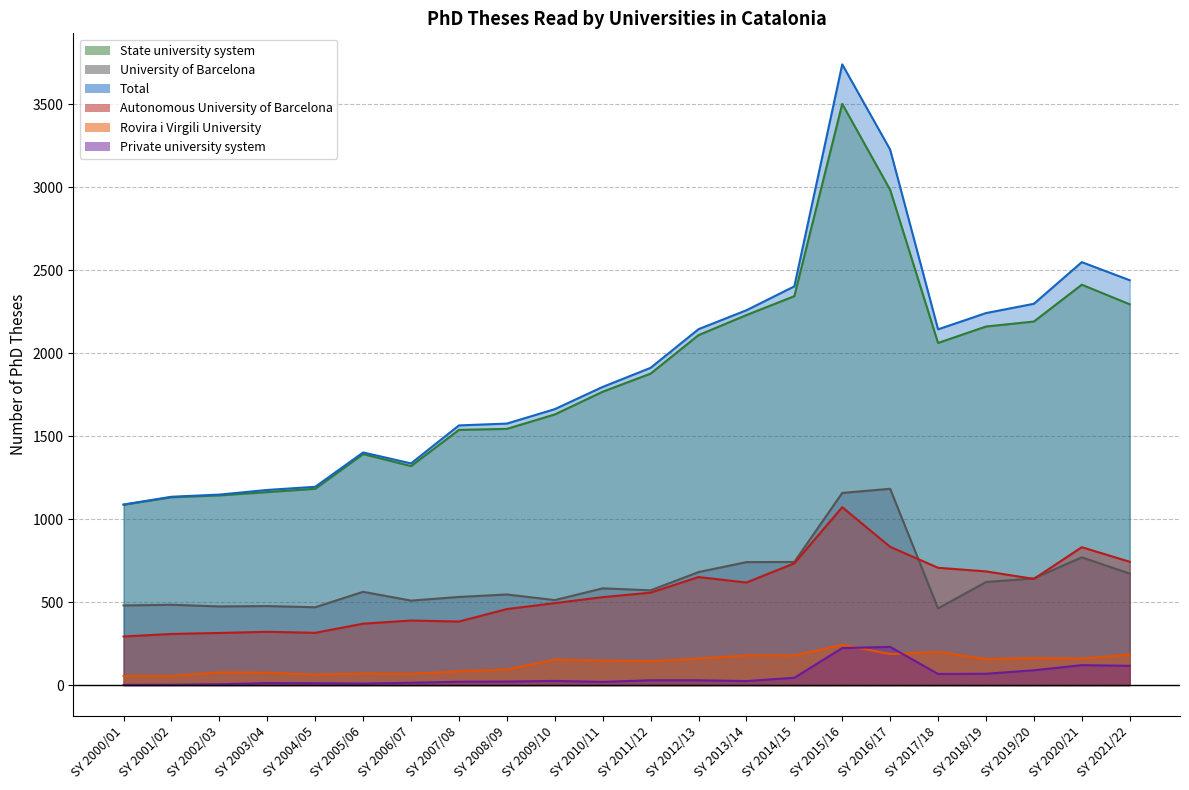

True or false: Private university system has more than 2 interior local peaks.

True